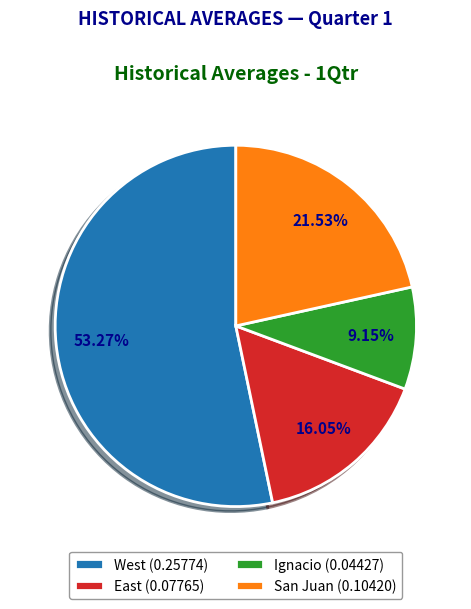

True or false: West accounts for 53% of the total.

True